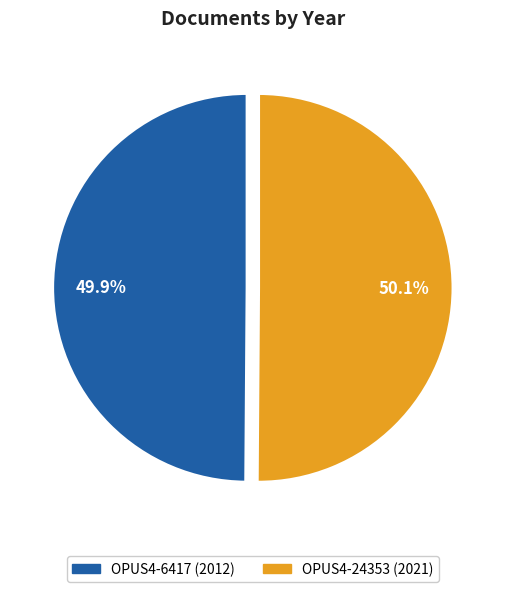

Does any single category account for the majority?

Yes